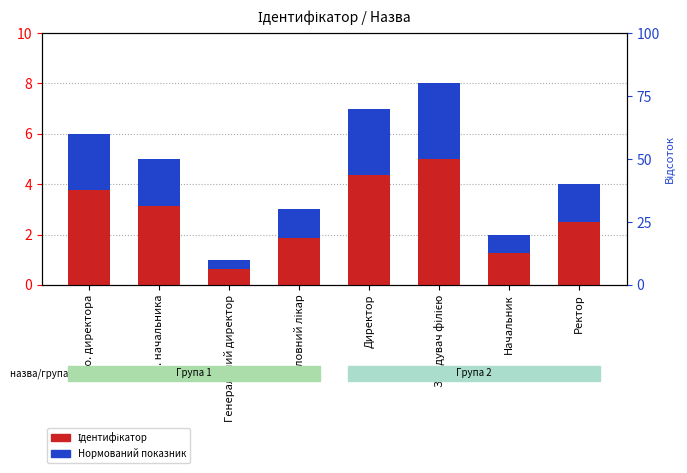

How many data points in Нормований показник are less than 1?

2